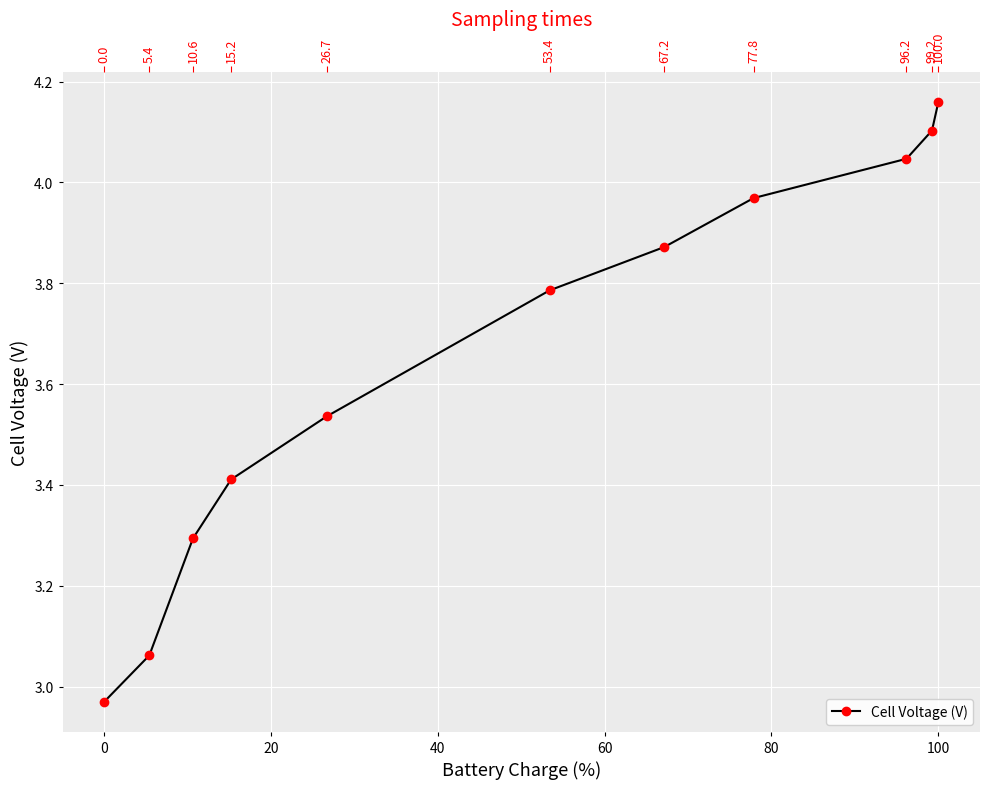

How many data points does each series have?

11